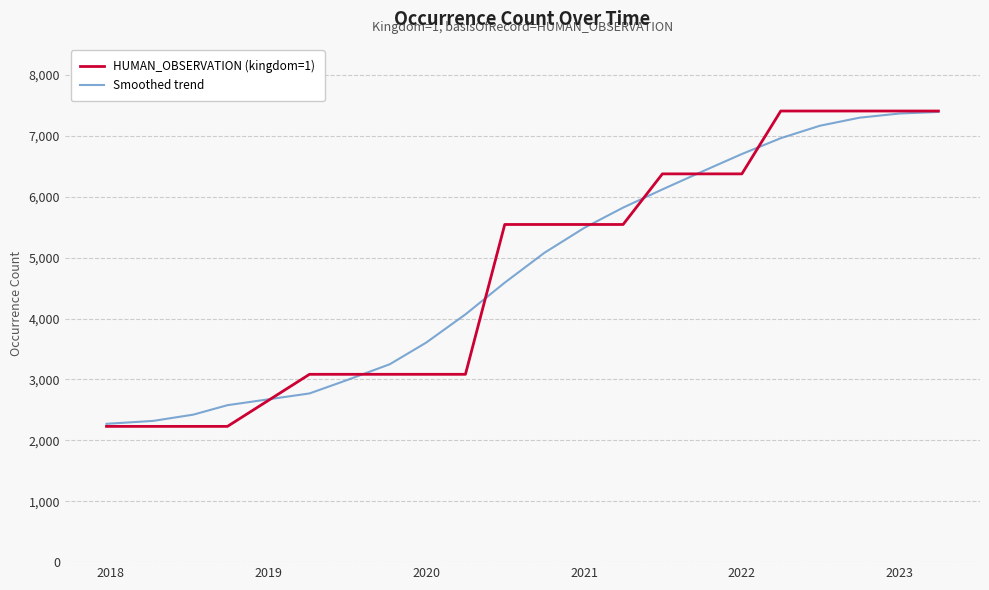

What is the lowest value of the Smoothed trend series?

2271